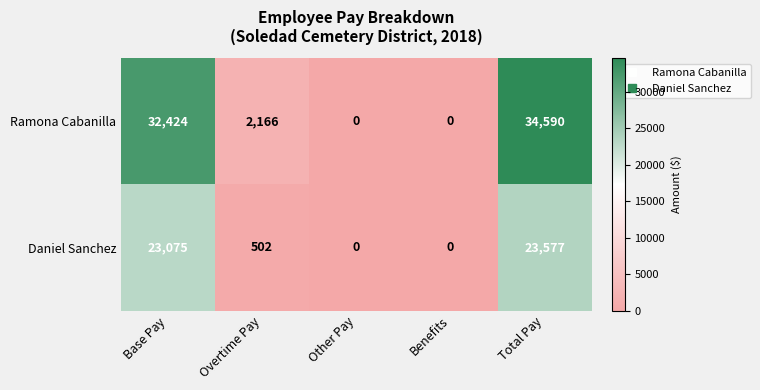

Reading left to right, transcribe all the data shown in this chart.

Ramona Cabanilla: 32424	2166	0	0	34590
Daniel Sanchez: 23075	502	0	0	23577